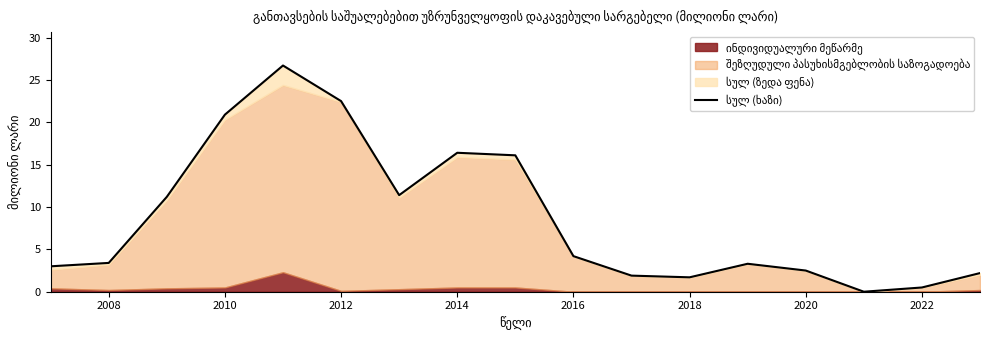

True or false: the data shows 3.0 at 10.

False